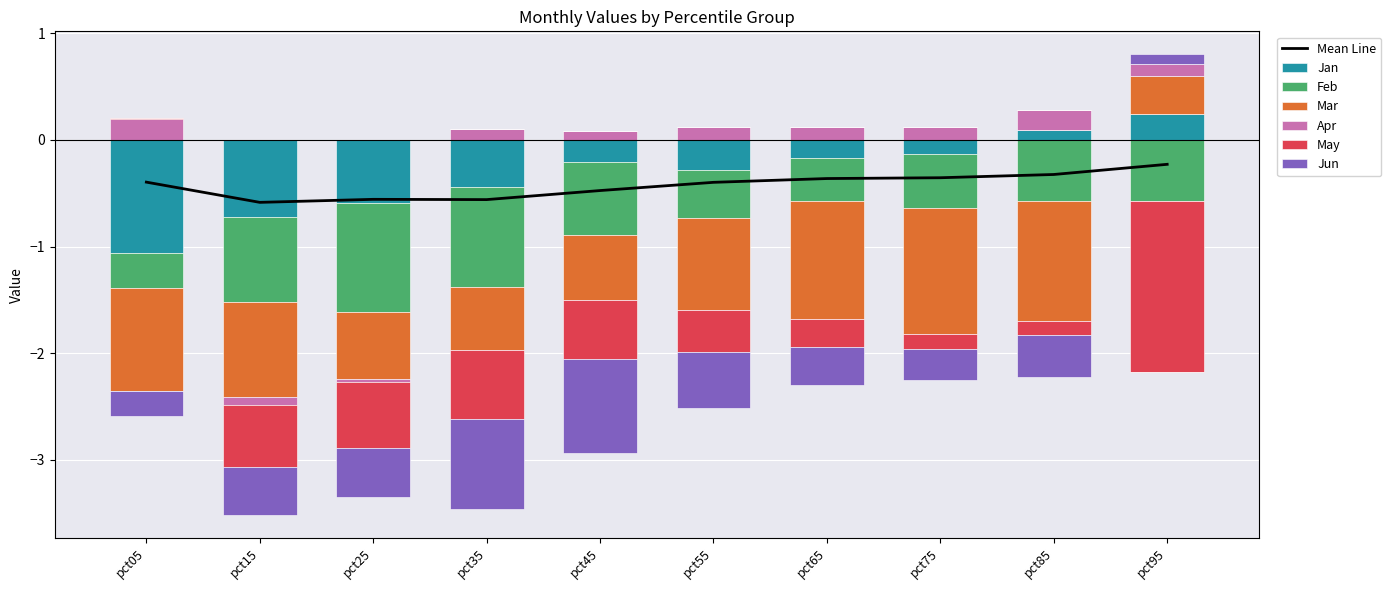

True or false: Jan has a value of -1.1 at pct05.

True